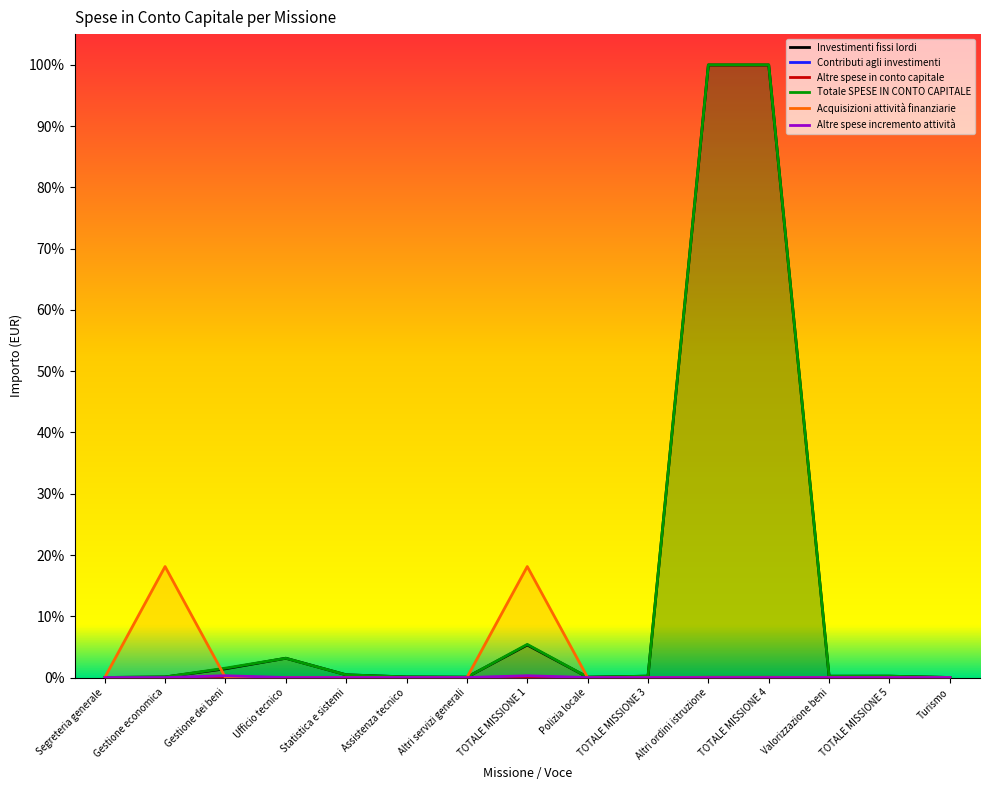

Is it true that Investimenti fissi lordi equals 0.0 at TOTALE MISSIONE 1?

False